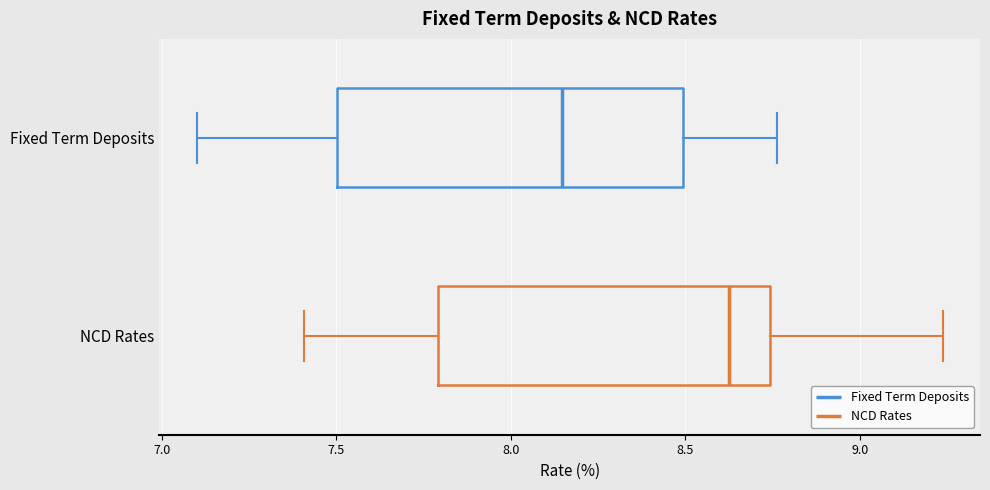

Where is the right edge of the box for Fixed Term Deposits on the x-axis? The values are not printed on the chart, so give them approximately, as read against the axis.

8.50